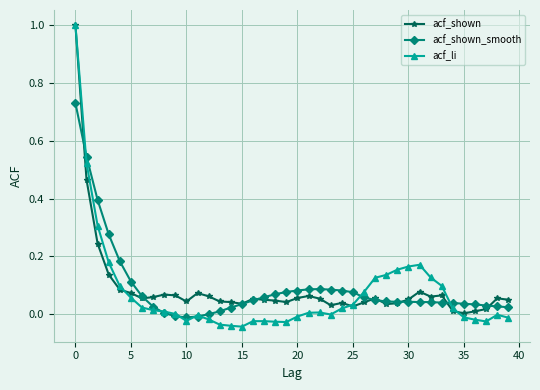

What are all the series names shown in the legend?

acf_shown, acf_shown_smooth, acf_li